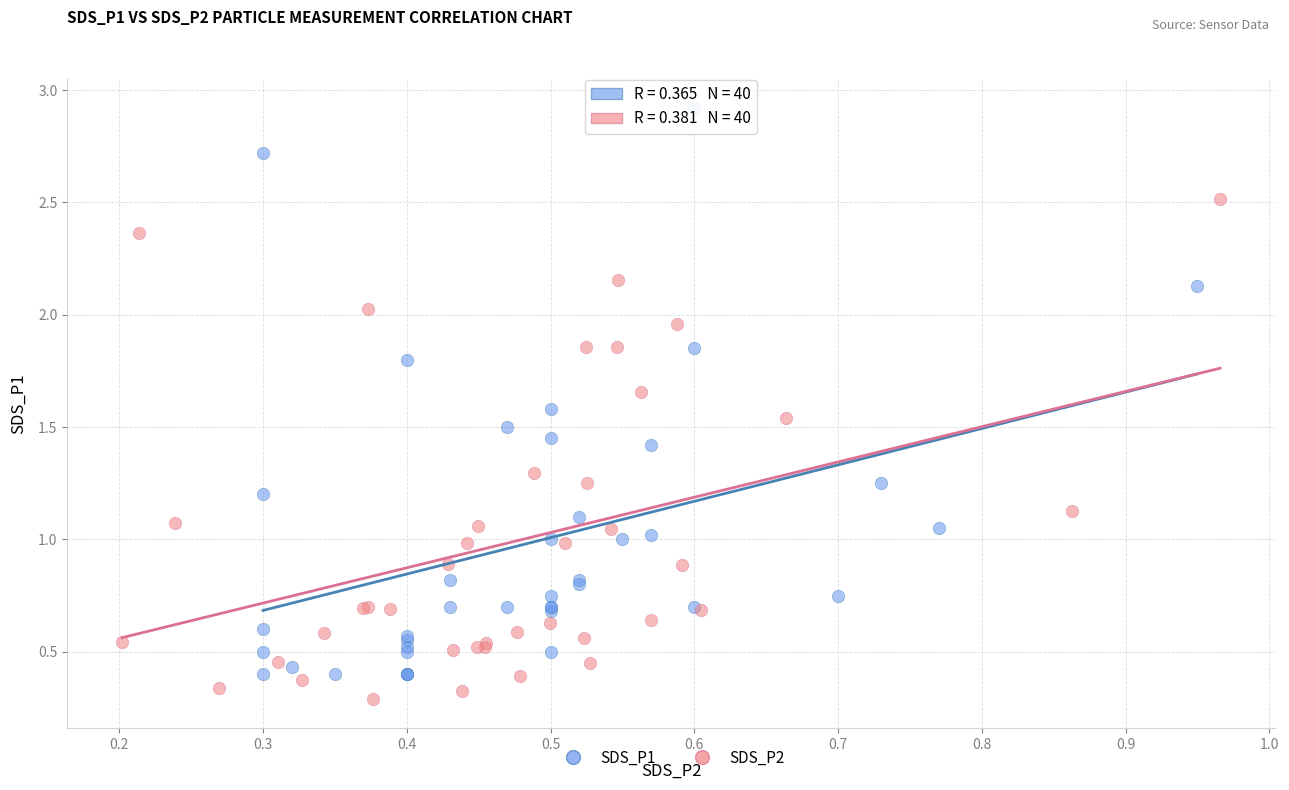

Which series reaches the maximum Y coordinate?

SDS_P1